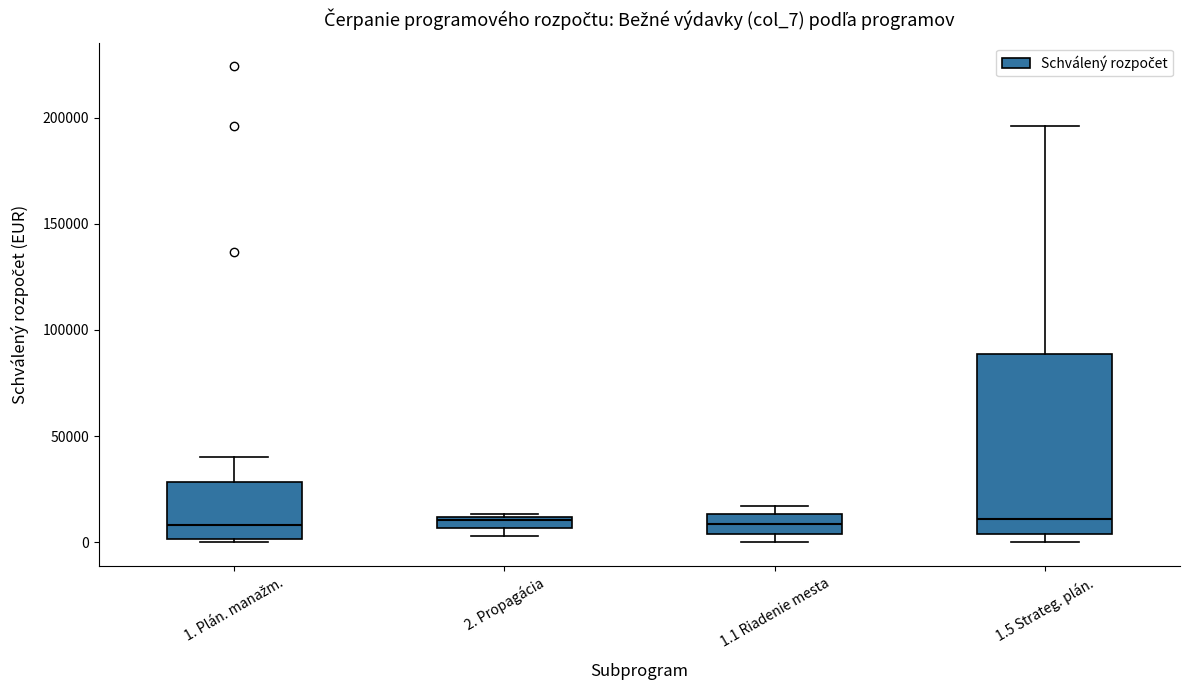

Which box is the tallest, from its lower edge to its upper edge?

1.5 Strateg. plán.